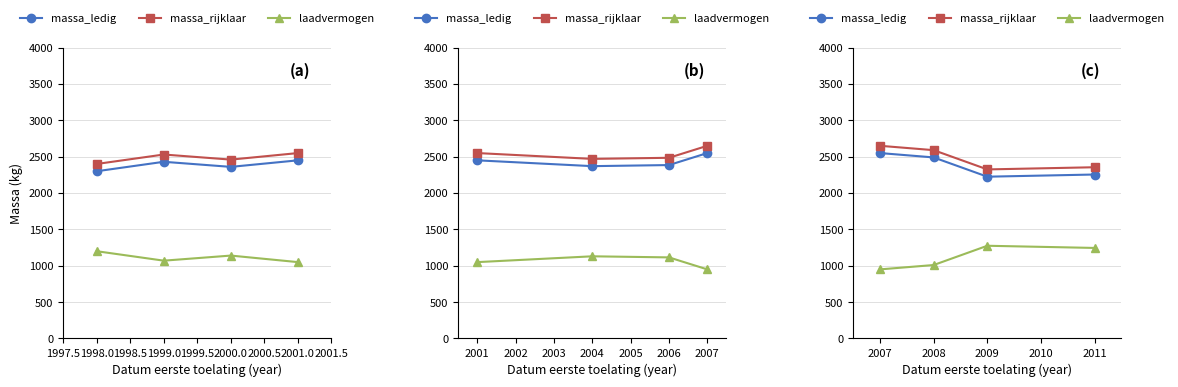

The laadvermogen series shows 2044 at 2009. True or false?

False